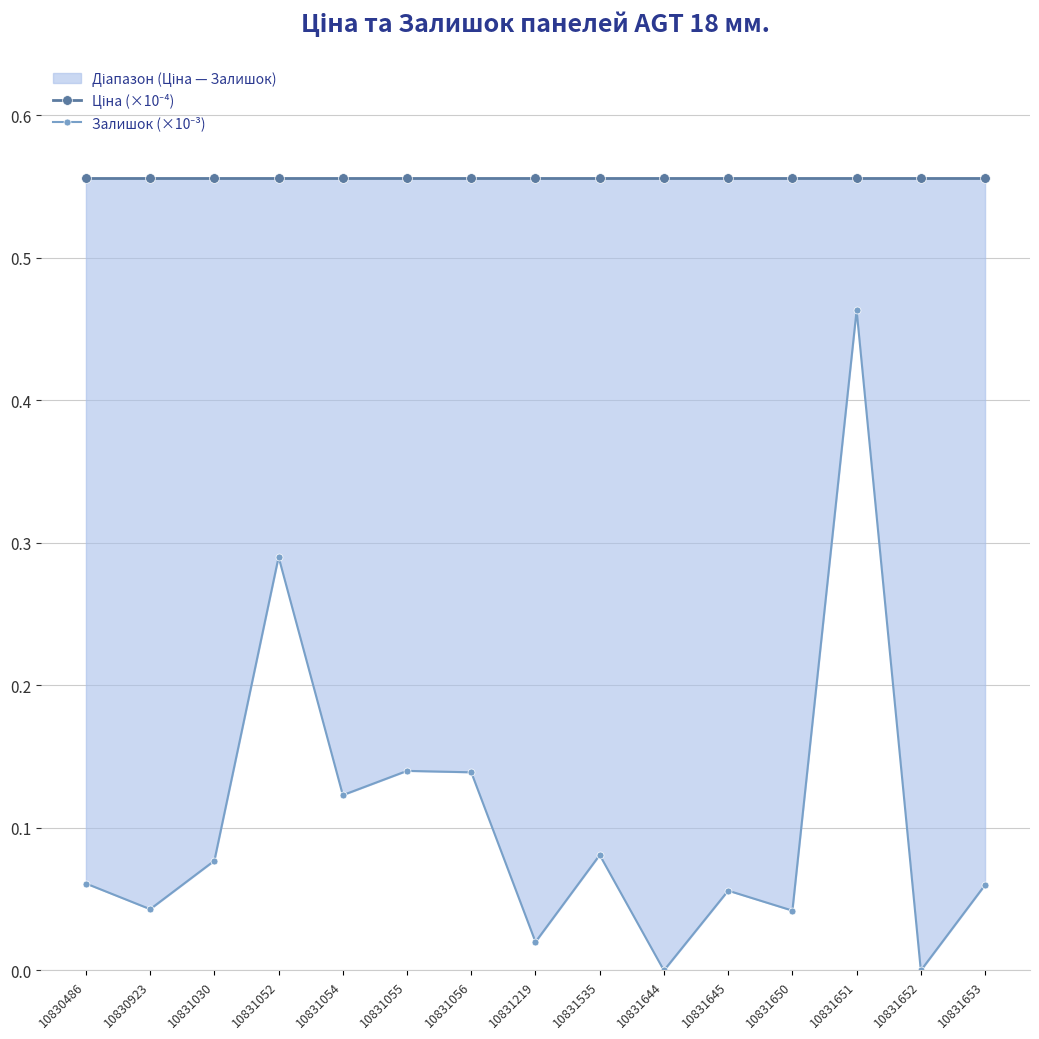

Is it true that Ціна (×10⁻⁴) equals 0.2 at 10831644?

False